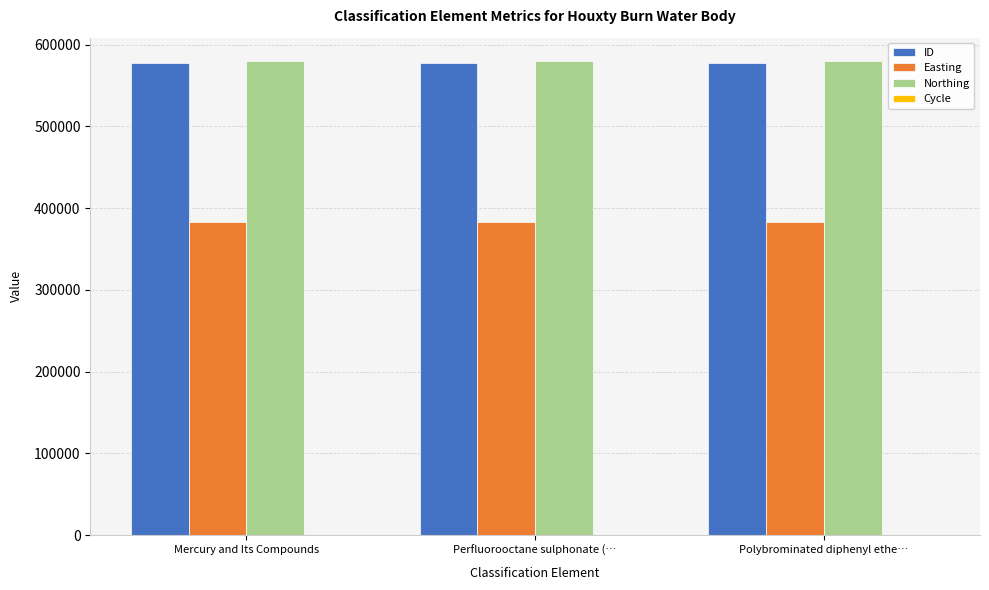

What is the highest value of the ID series?

577711